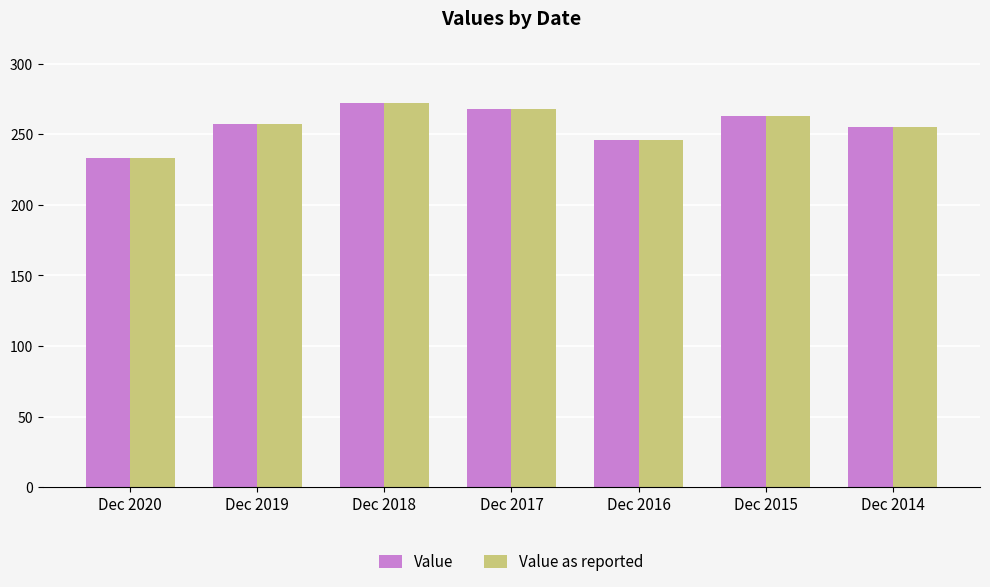

Reading left to right, transcribe all the data shown in this chart.

Value: Dec 2020=233.4	Dec 2019=257.2	Dec 2018=272.3	Dec 2017=267.8	Dec 2016=246.1	Dec 2015=262.8	Dec 2014=255.2
Value as reported: Dec 2020=233.4	Dec 2019=257.2	Dec 2018=272.3	Dec 2017=267.8	Dec 2016=246.1	Dec 2015=262.8	Dec 2014=255.2